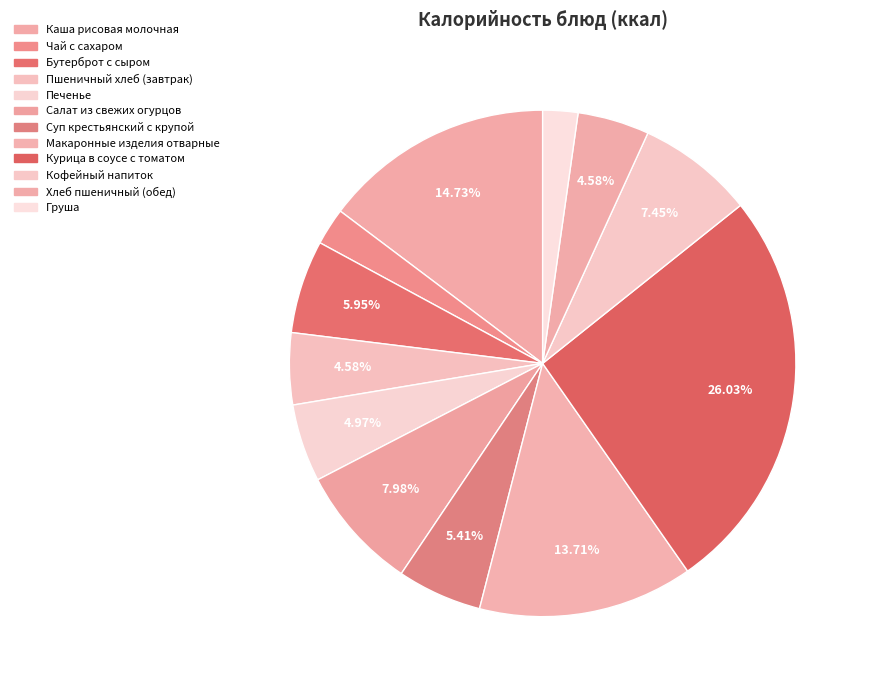

To the nearest percent, what percentage of the pie is Каша рисовая молочная?

15%